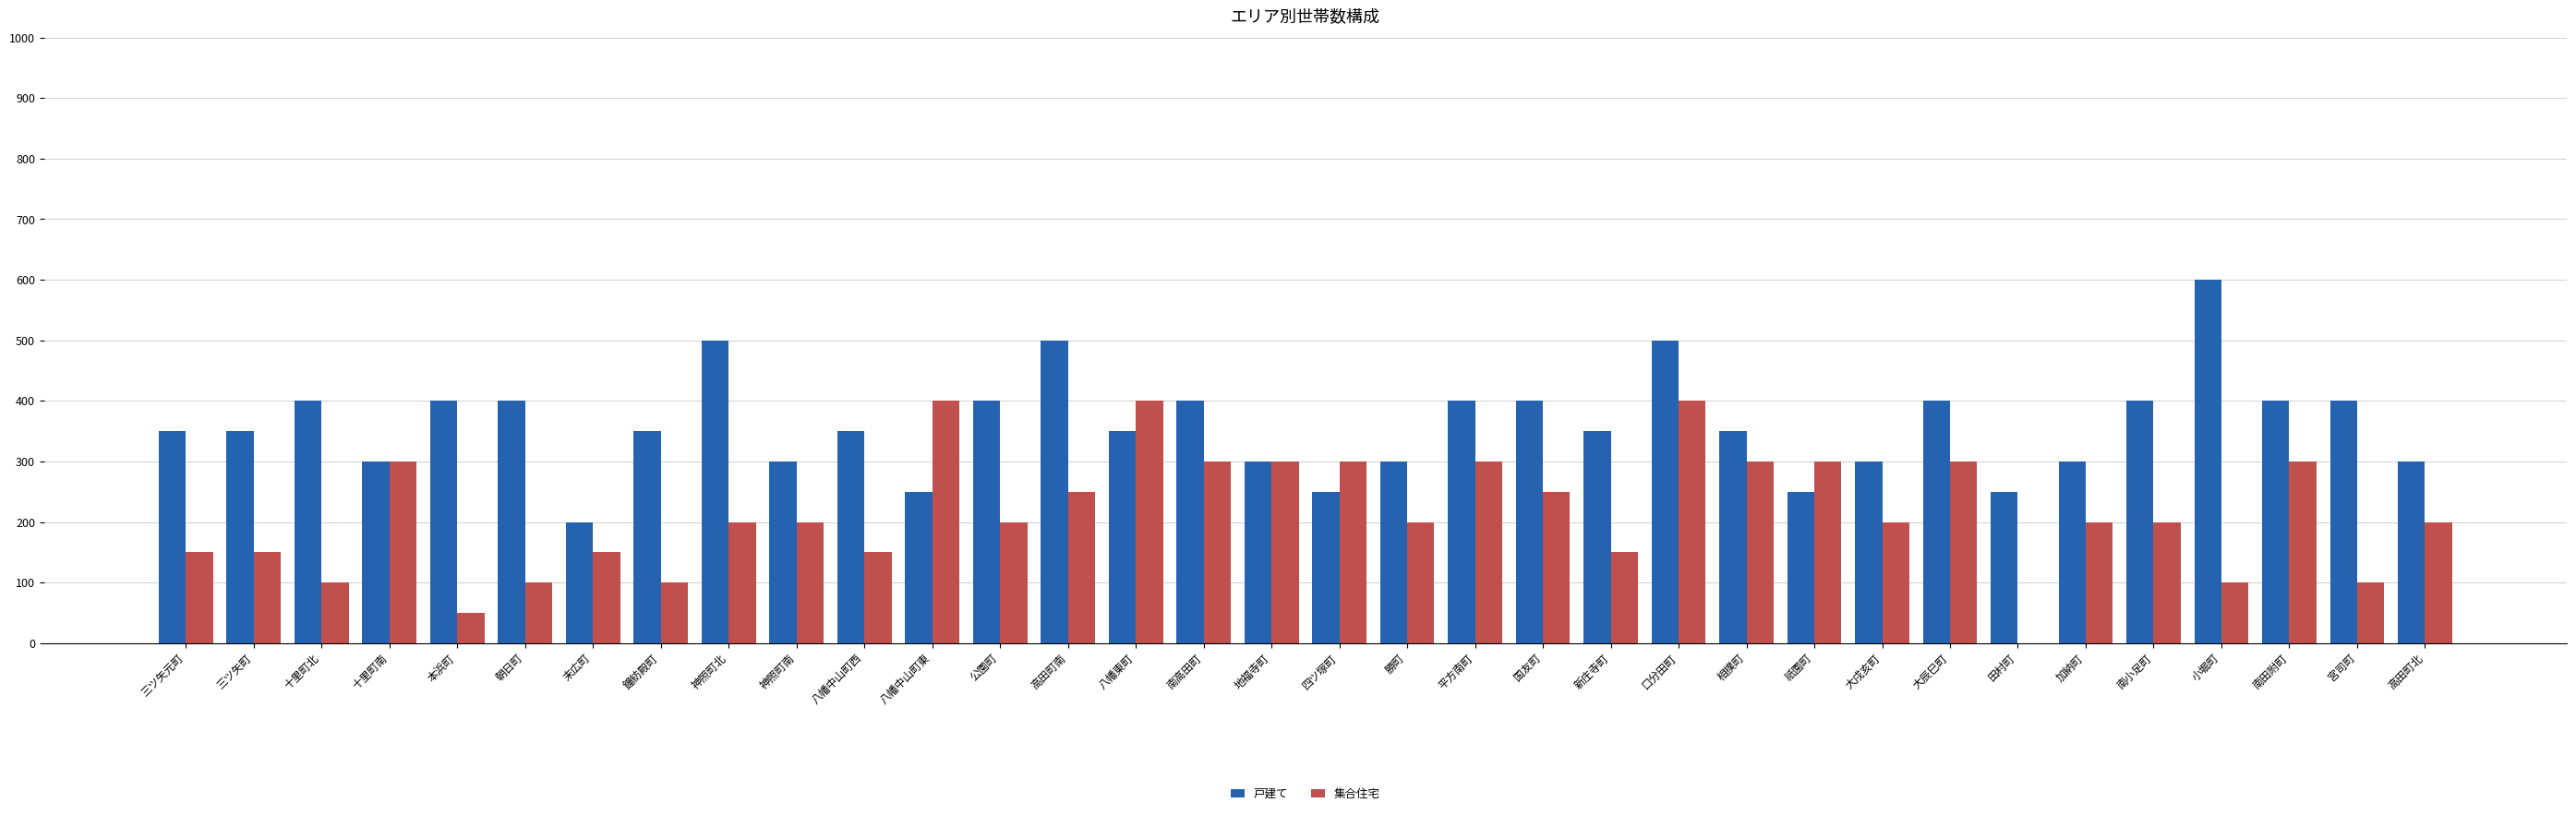

The value of 戸建て at 祇園町 is 250. True or false?

True